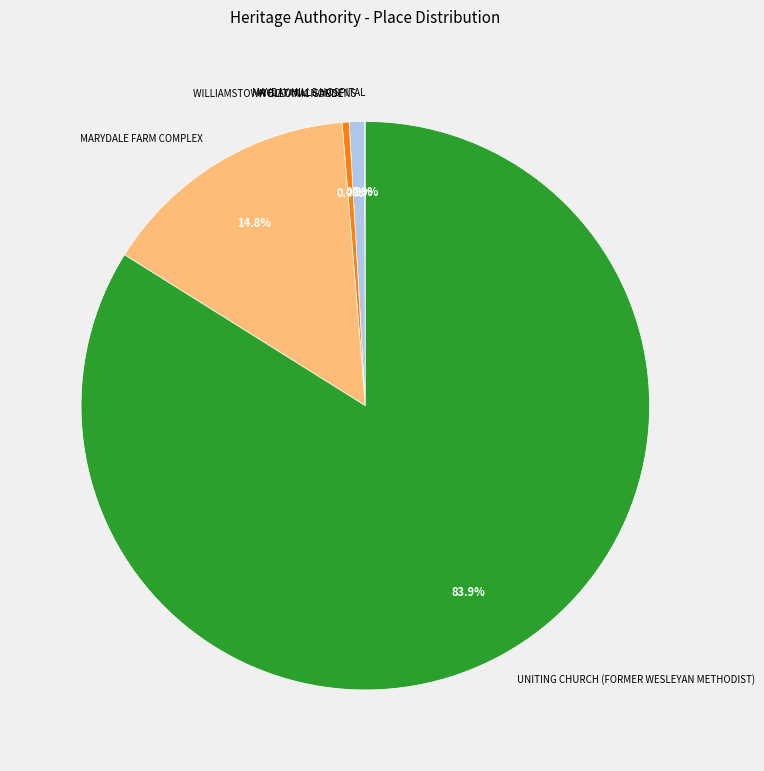

To the nearest percent, what is the average slice percentage?

20%